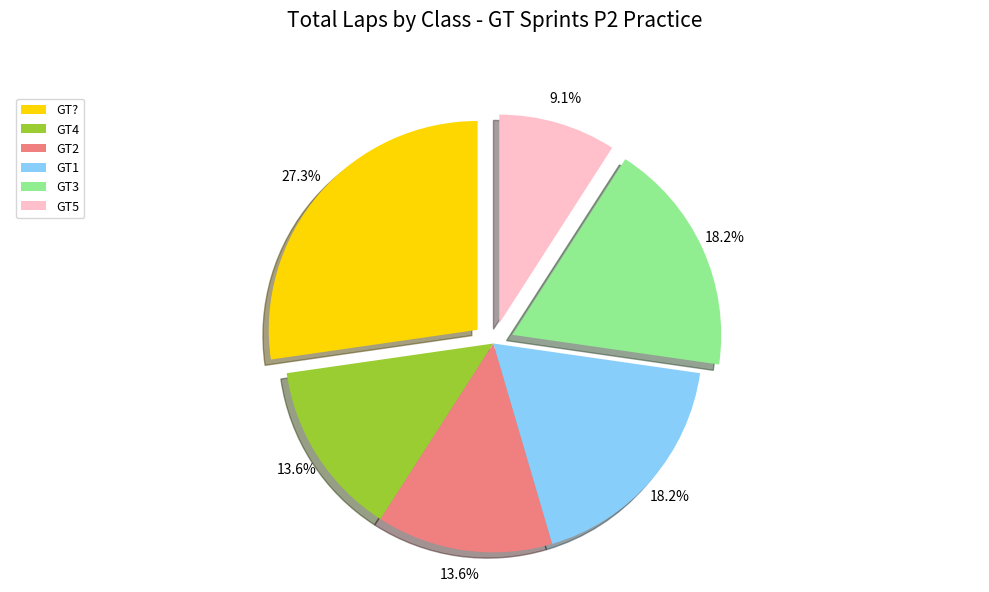

Approximately how many times larger is the value at GT4 compared to GT??

0.5